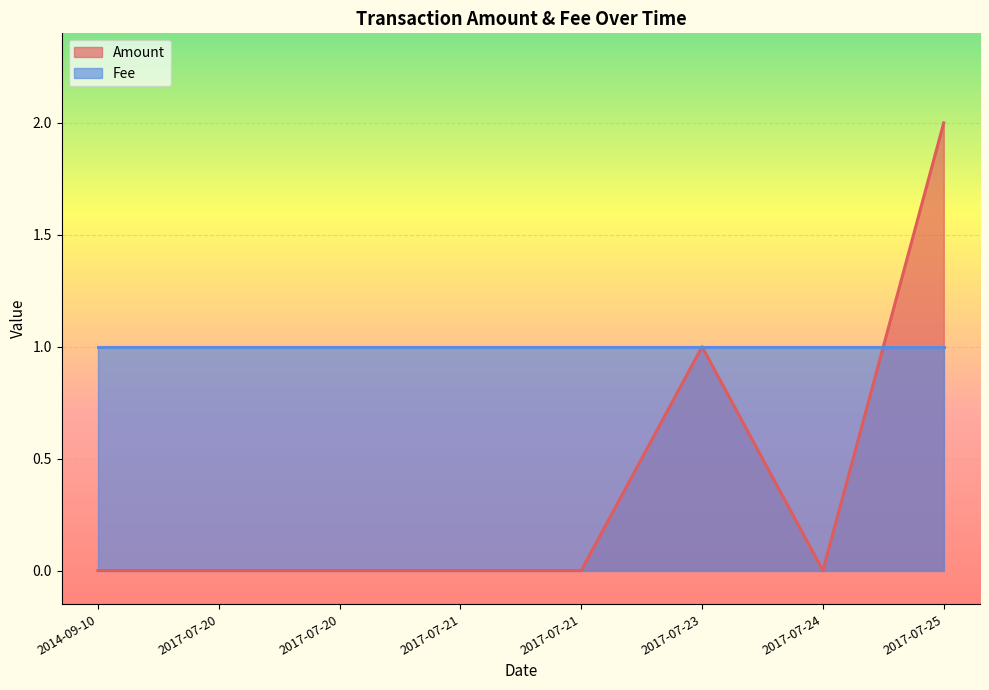

The chart shows a value of 1 at 2017-07-20. True or false?

False